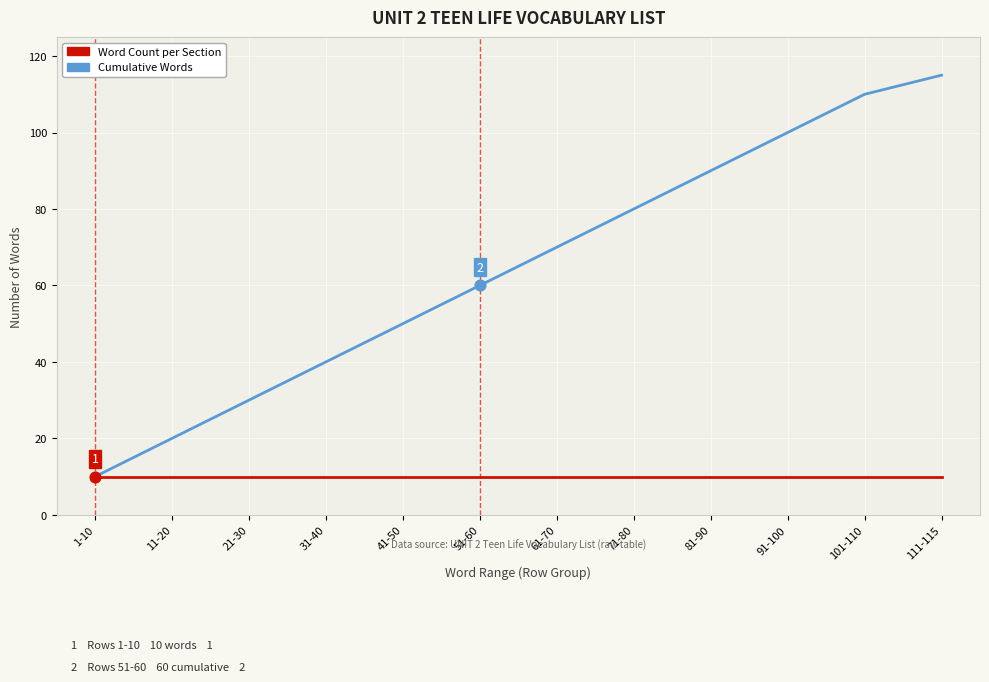

What are all the series names shown in the legend?

Word Count per Section, Cumulative Words